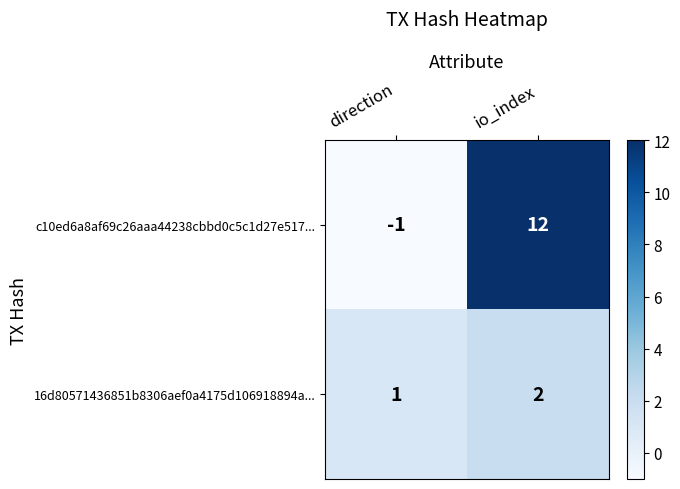

Rank the series at io_index from lowest to highest value.

16d80571436851b8306aef0a4175d106918894a..., c10ed6a8af69c26aaa44238cbbd0c5c1d27e517...